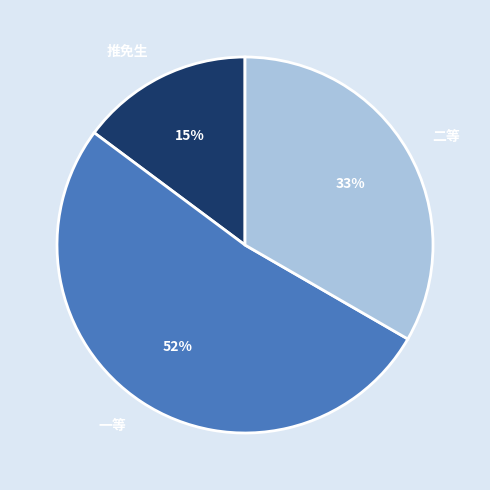

Between 推免生 and 一等, which is larger?

一等